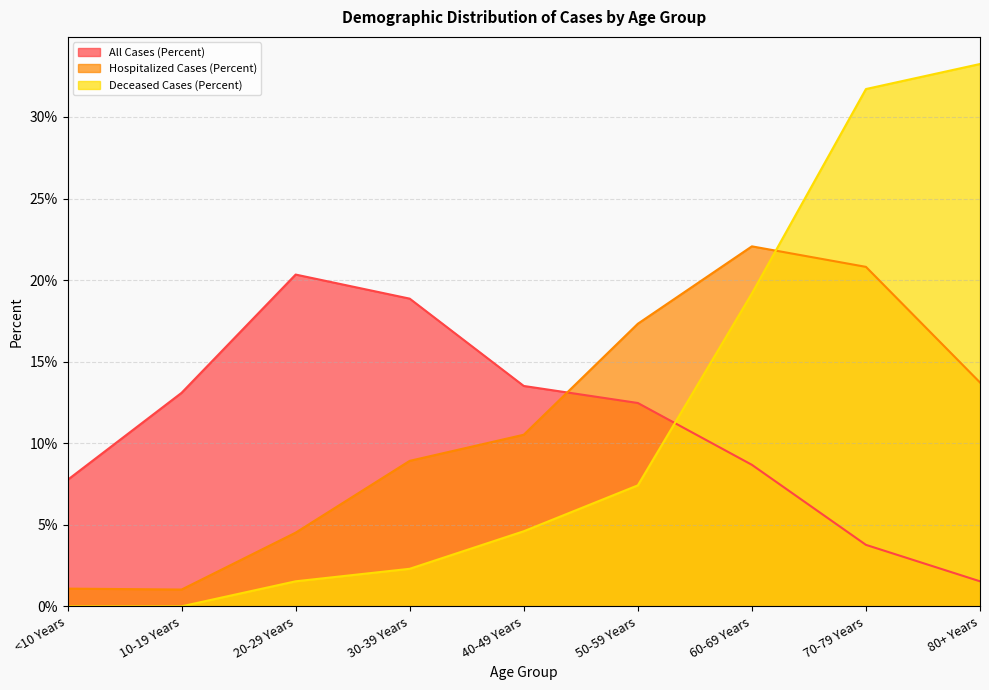

What position from the right is 60-69 Years?

3